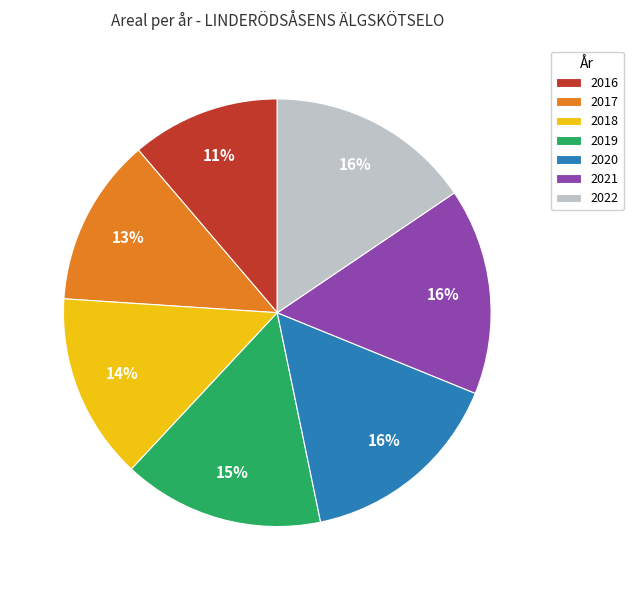

True or false: 2018 accounts for 14% of the total.

True